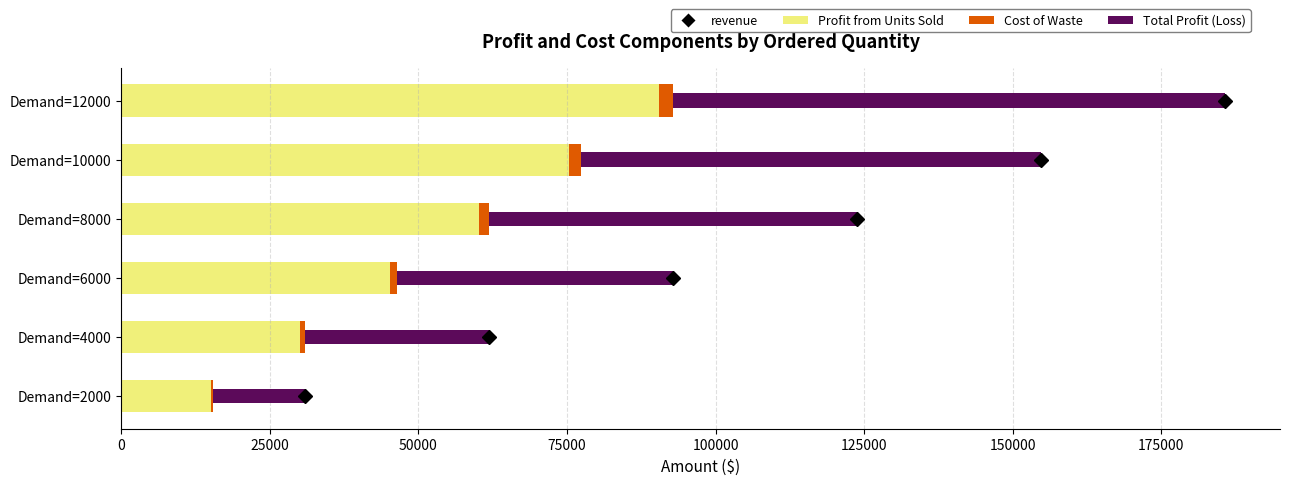

What is the sum of all Profit from Units Sold values?

316409.3